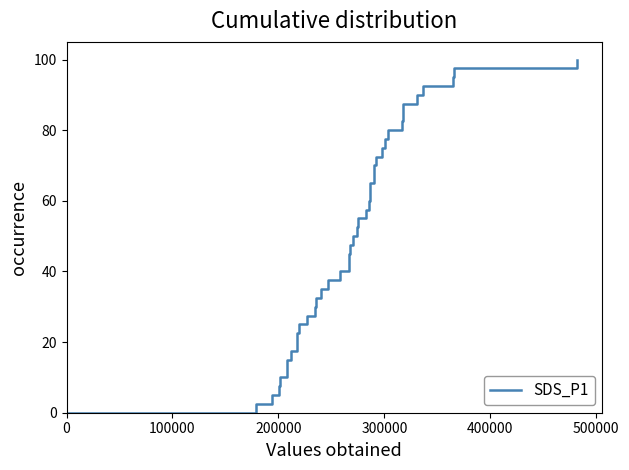

True or false: SDS_P1 and SDS_P2 intersect in this chart.

False